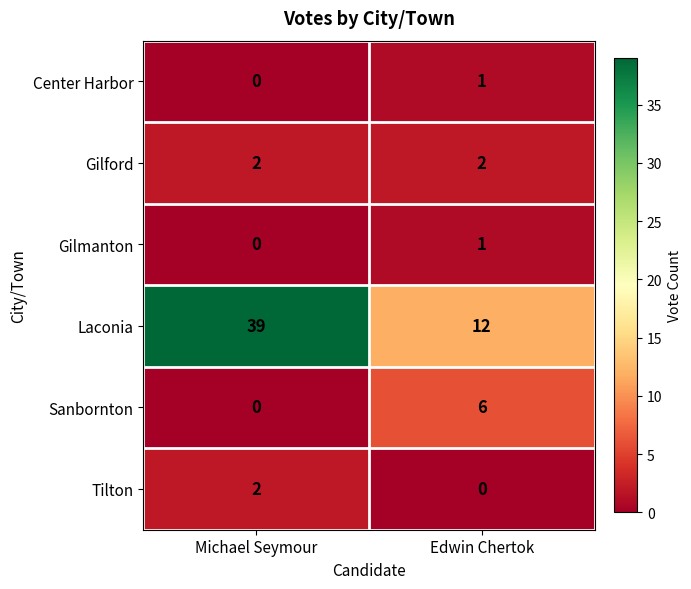

Reading right to left, what are all the values shown in this chart?

Center Harbor: 1	0
Gilford: 2	2
Gilmanton: 1	0
Laconia: 12	39
Sanbornton: 6	0
Tilton: 0	2